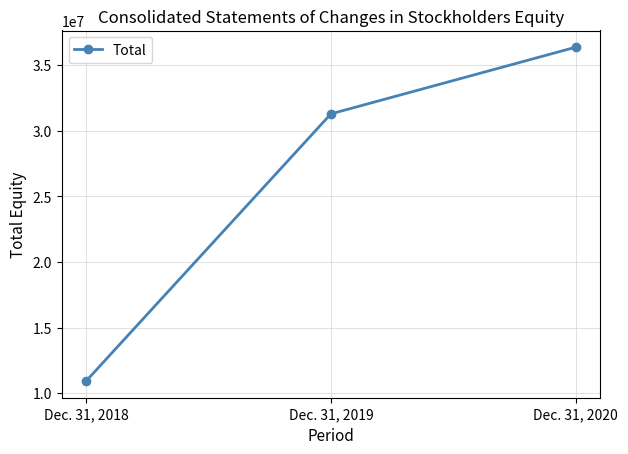

Reading right to left, extract all data points from this chart.

Dec. 31, 2020=36364273	Dec. 31, 2019=31282082	Dec. 31, 2018=10922826